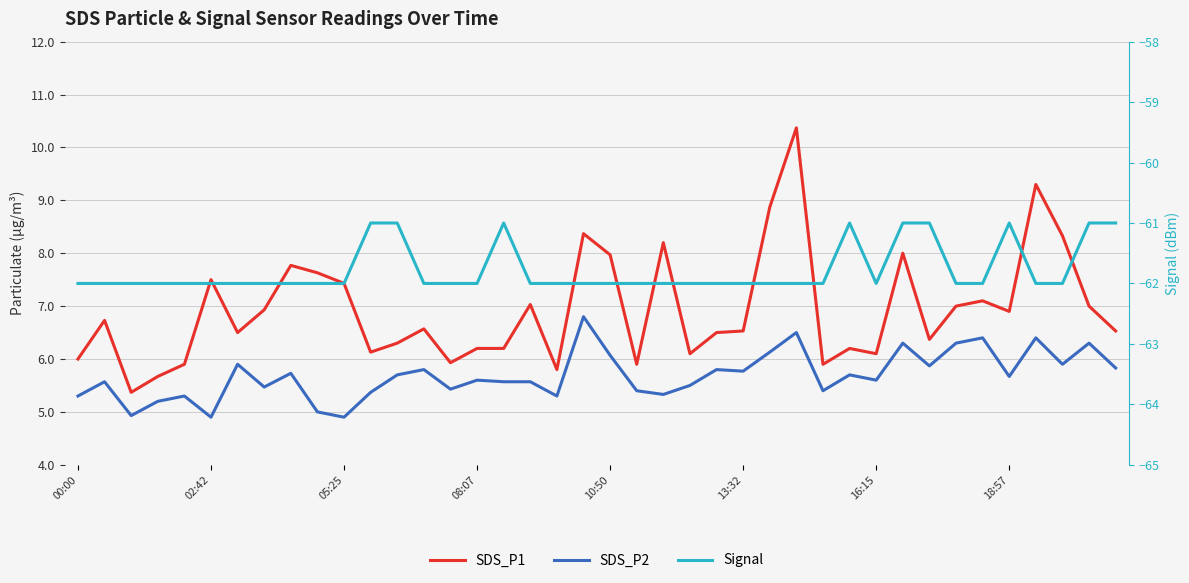

Which label corresponds to the smallest value in the chart?

00:00